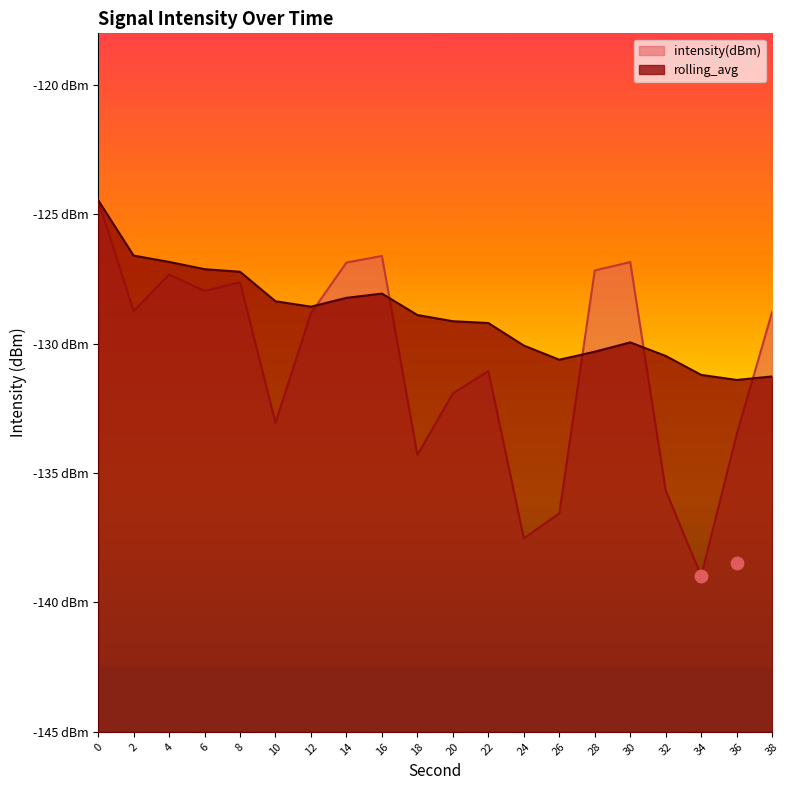

Which series has the widest spread of Y values?

intensity(dBm)